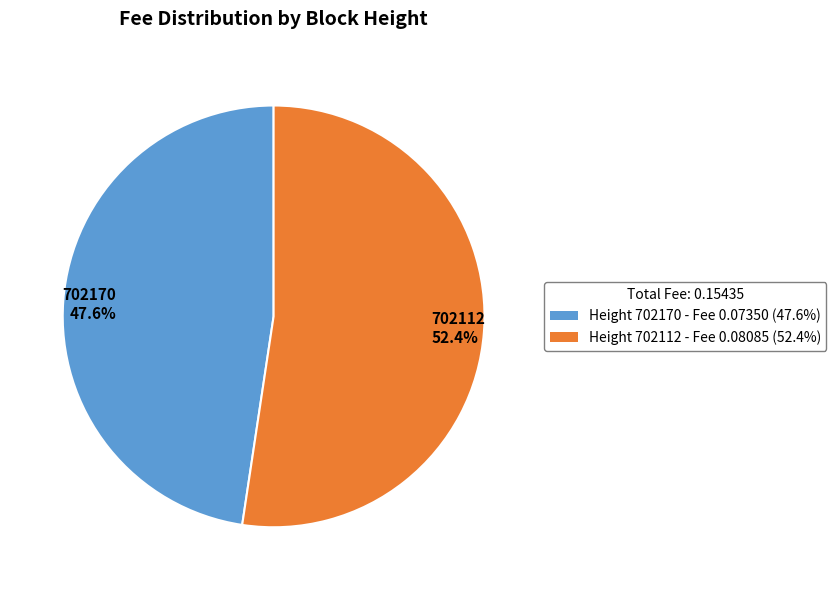

Rank the categories by value from highest to lowest.

702112, 702170